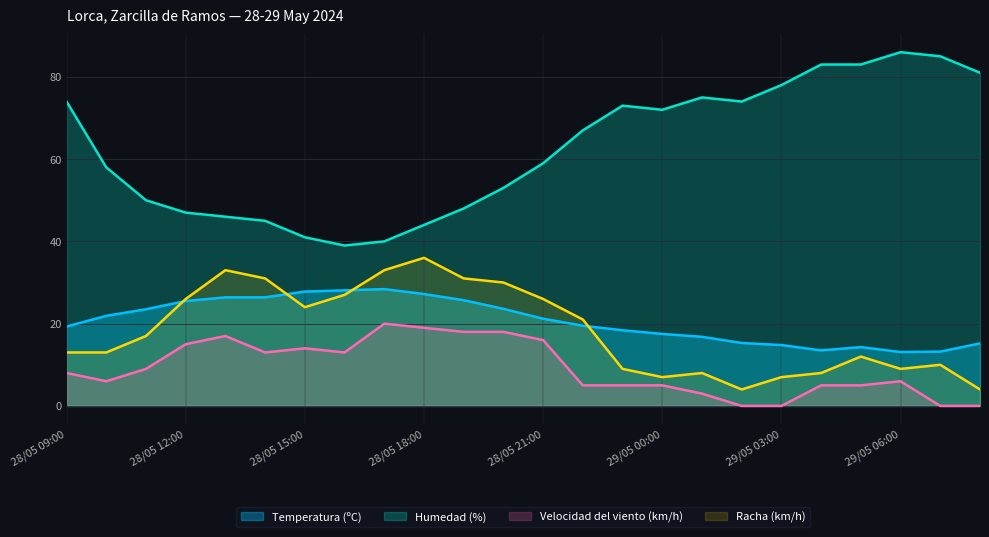

How many interior local valleys does the Velocidad del viento (km/h) series have?

3